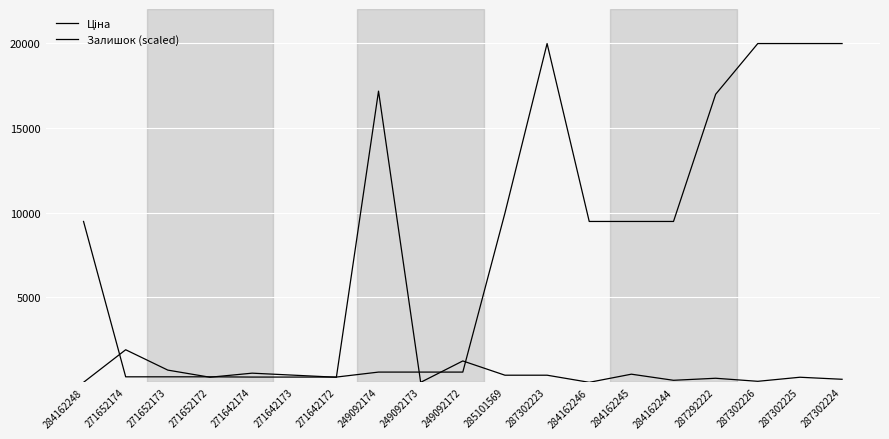

Between 287302223 and 284162244, which series saw the biggest shift?

Ціна